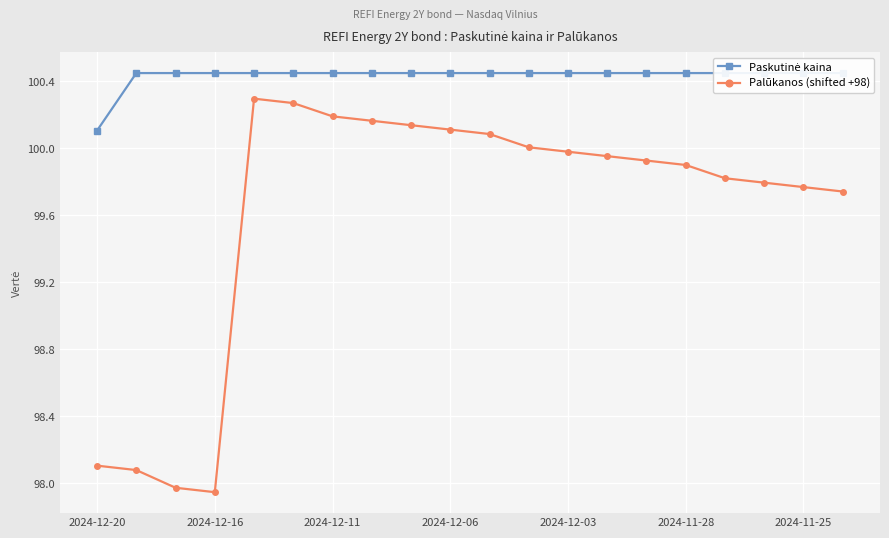

What is the spread (max minus min) of values at 7?

0.3